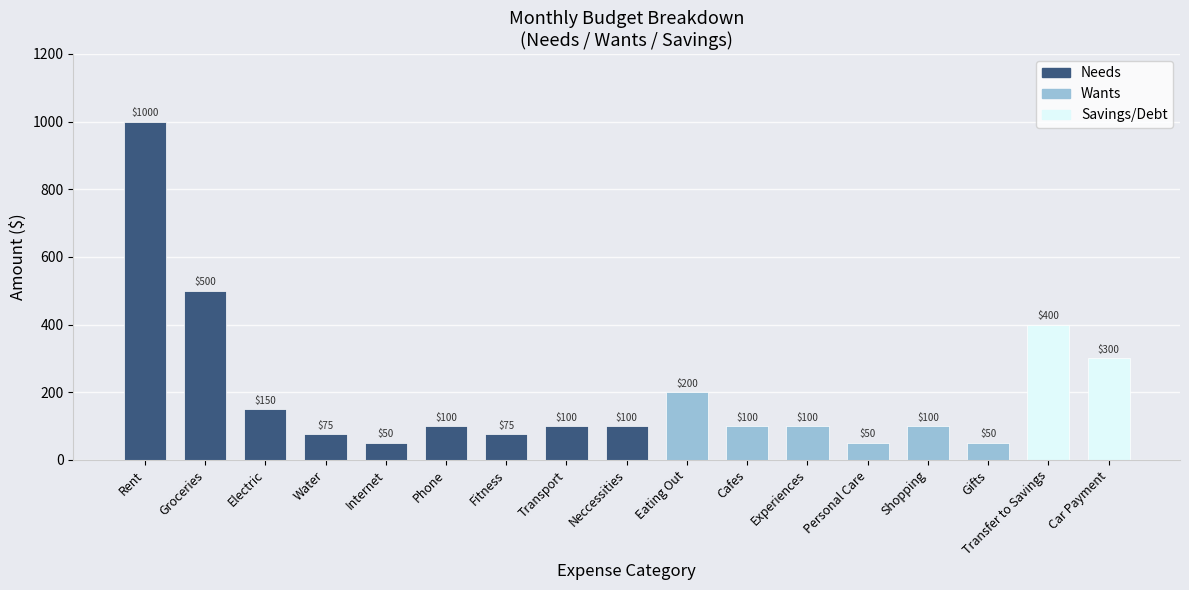

Which has a higher value, Fitness or Shopping?

Shopping